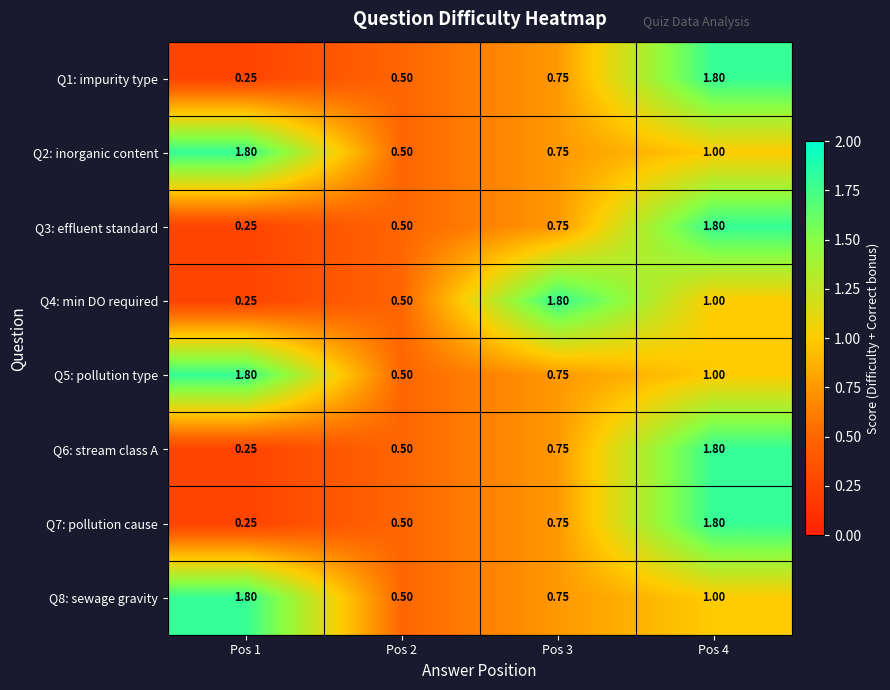

Is the value of Q8: sewage gravity at Pos 3 greater than the value of Q5: pollution type at Pos 2?

Yes